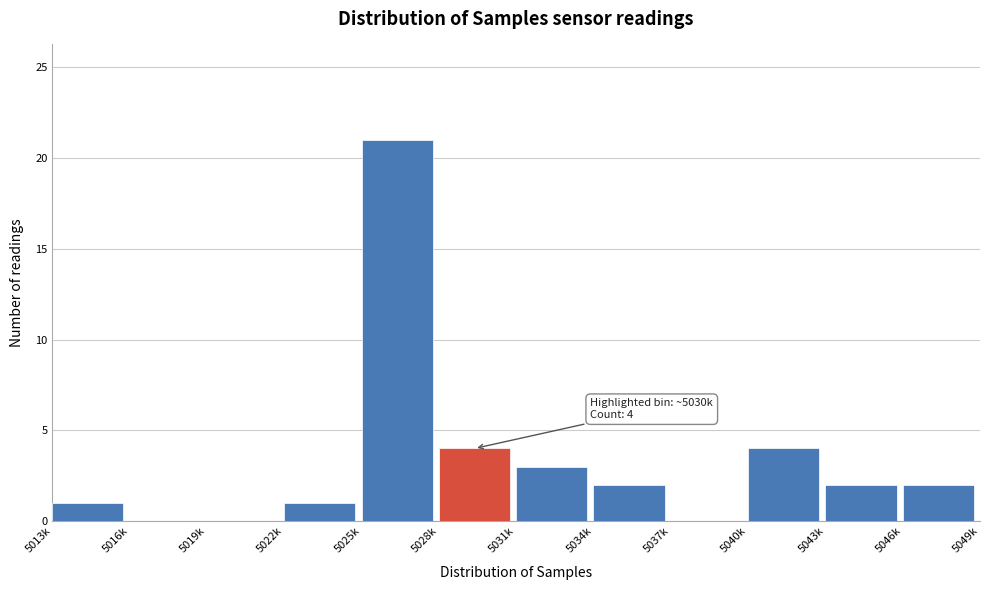

Reading left to right, transcribe all the data shown in this chart.

5013k=1	5016k=0	5019k=0	5022k=1	5025k=21	5028k=4	5031k=3	5034k=2	5037k=0	5040k=4	5043k=2	5046k=2